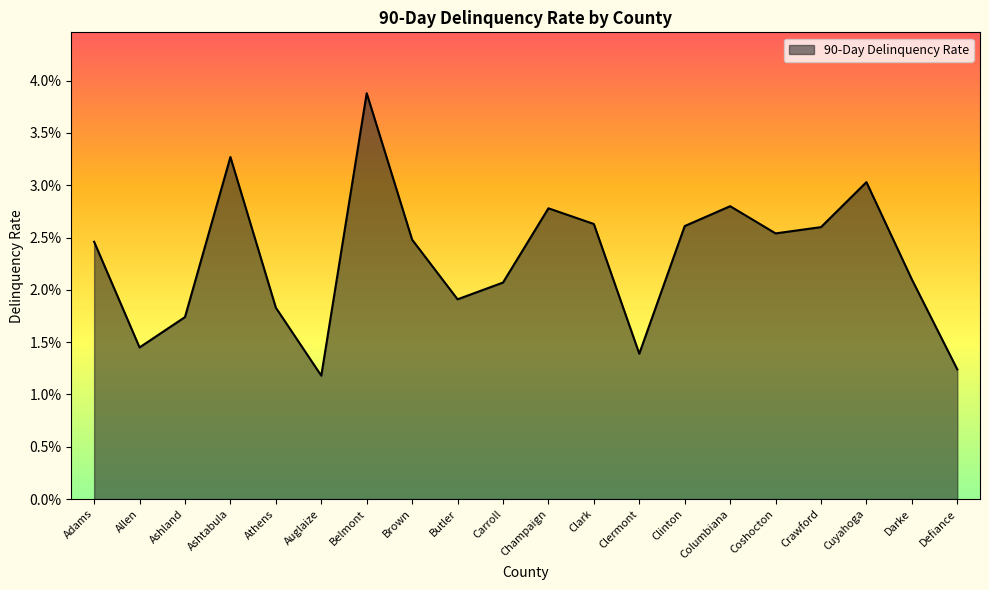

Which label corresponds to the smallest value in the chart?

Auglaize